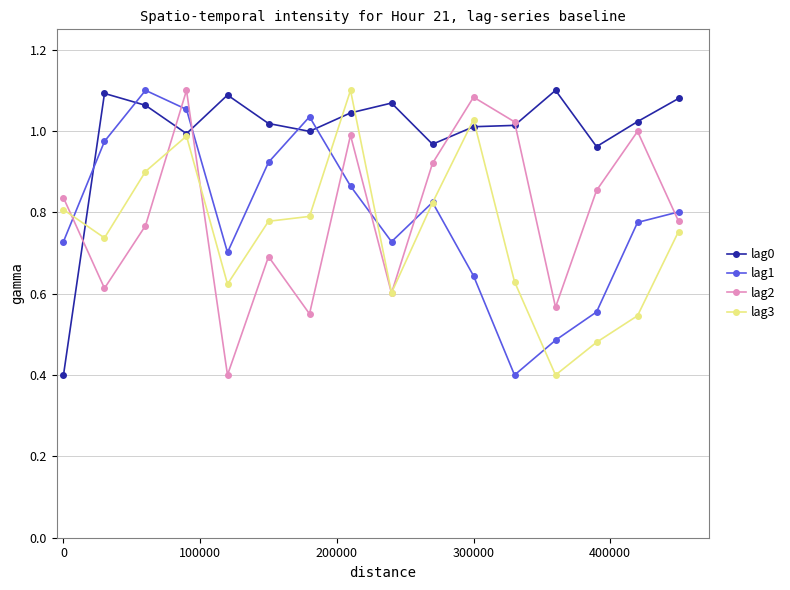

How many interior local valleys does the lag2 series have?

5